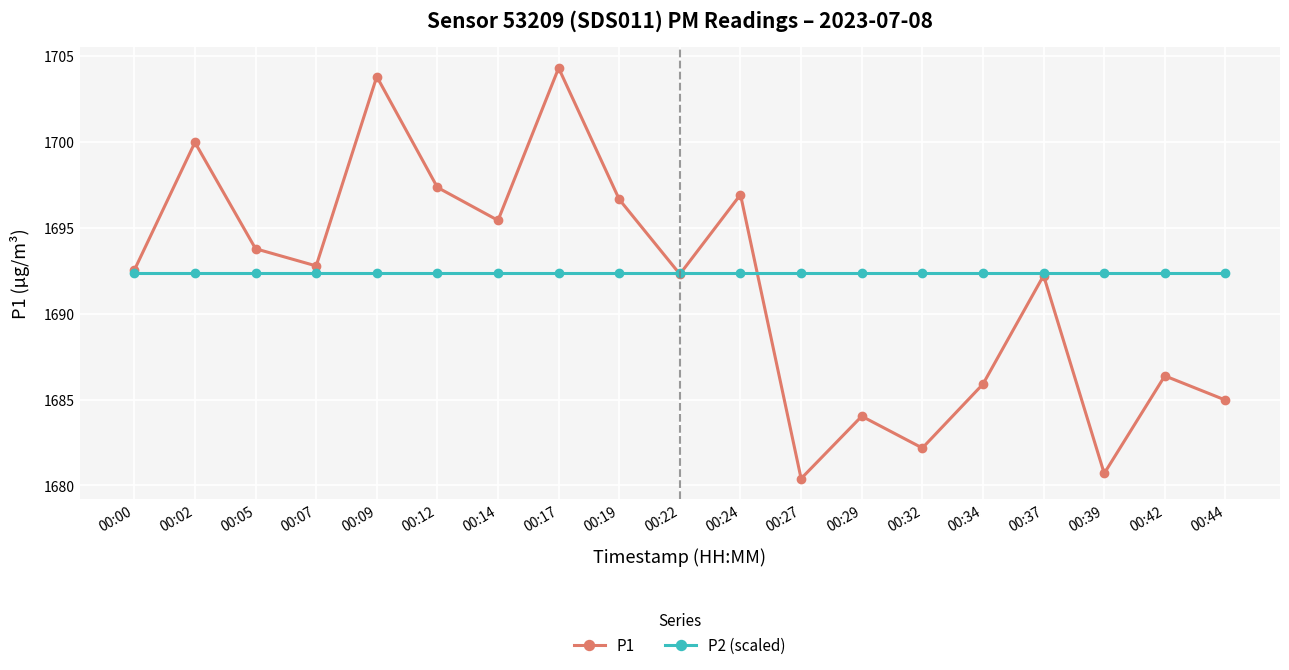

List the series in order of their overall mean, highest first.

P2 (scaled), P1